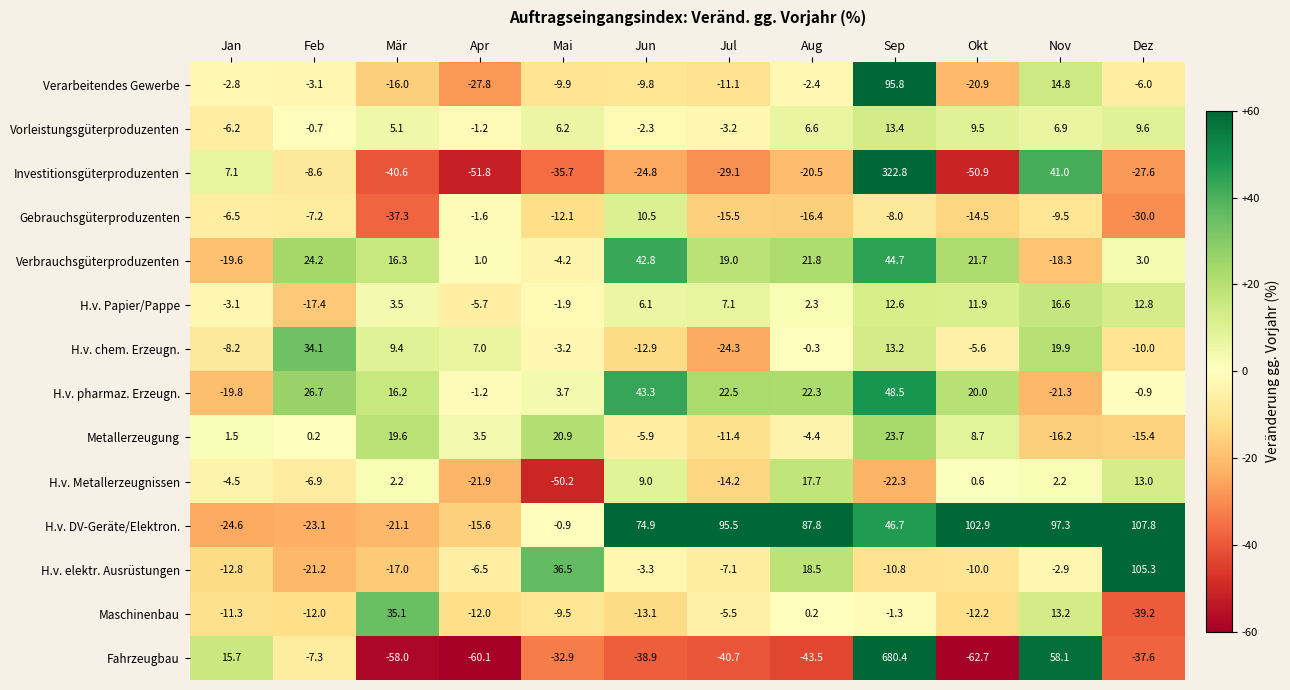

How many data points does each series have?

12